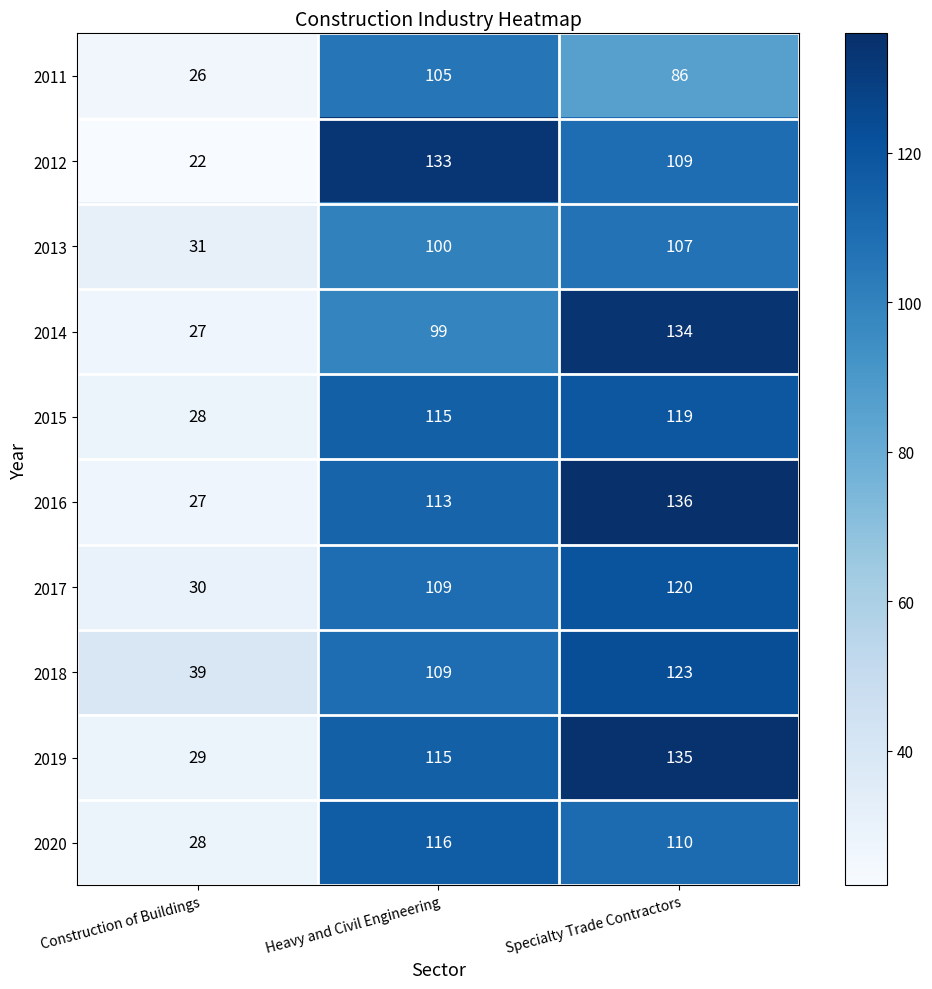

The 2018 series shows 39 at Construction of Buildings. True or false?

True